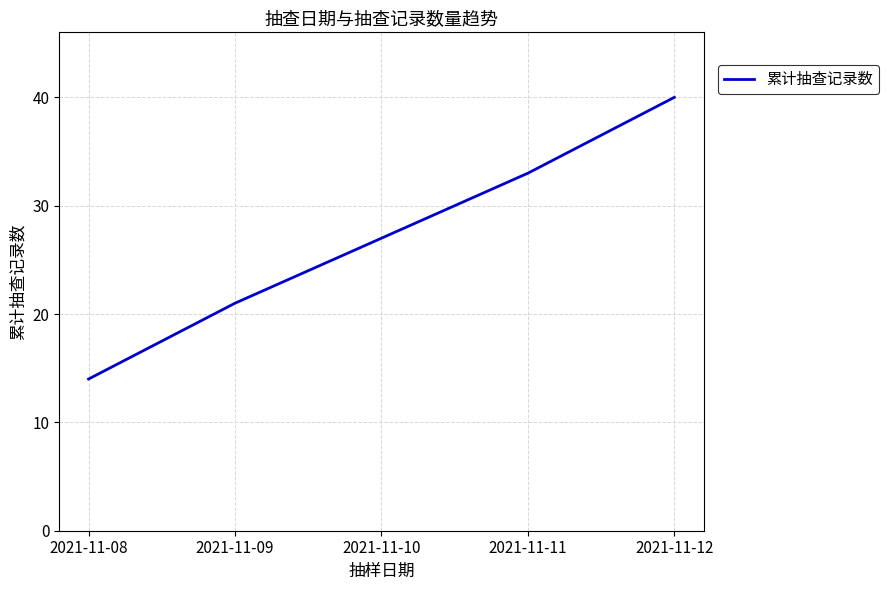

Is it true that the value at 2021-11-12 is 9?

False